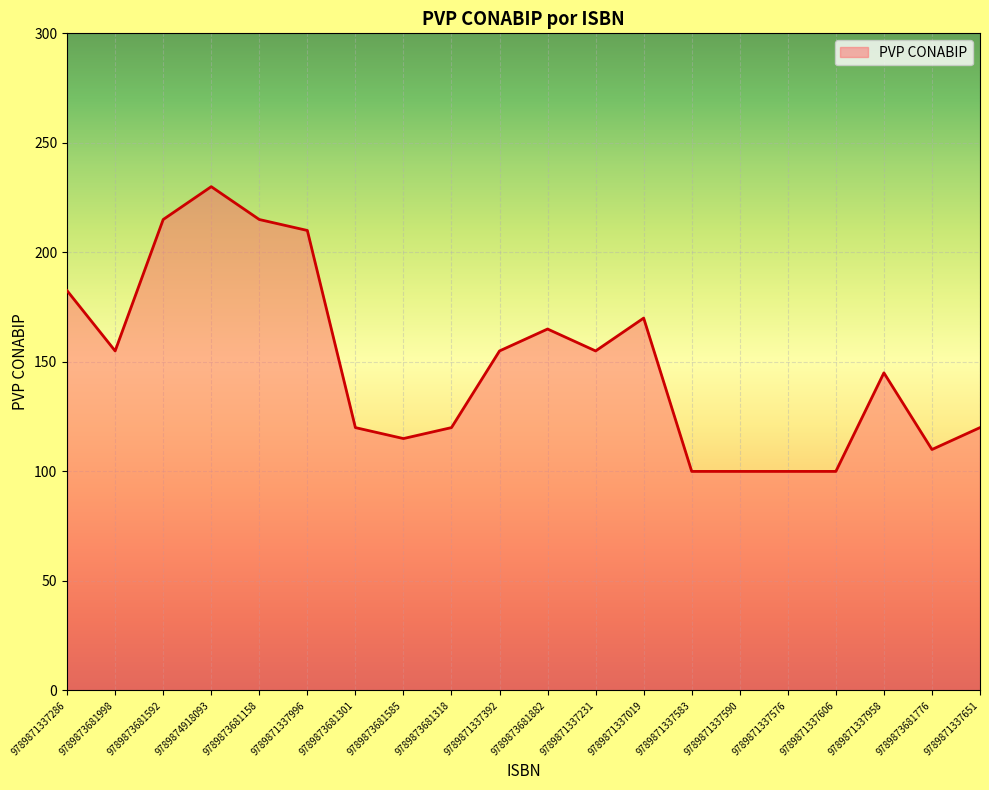

What is the sum of all values?

2982.5